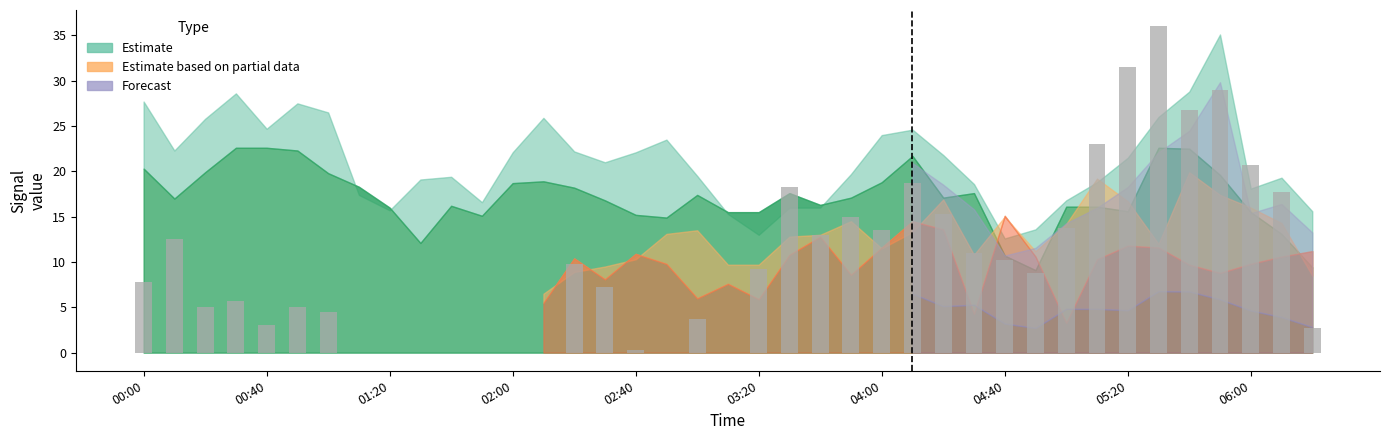

What is the sum of all values?

398.8